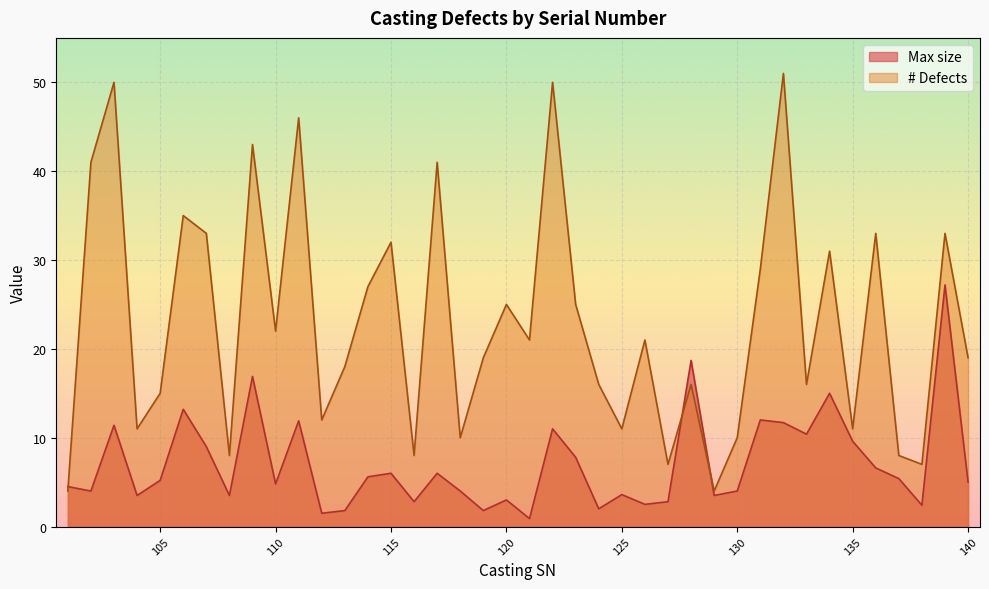

Where is Max size nearest to the value 14?

106